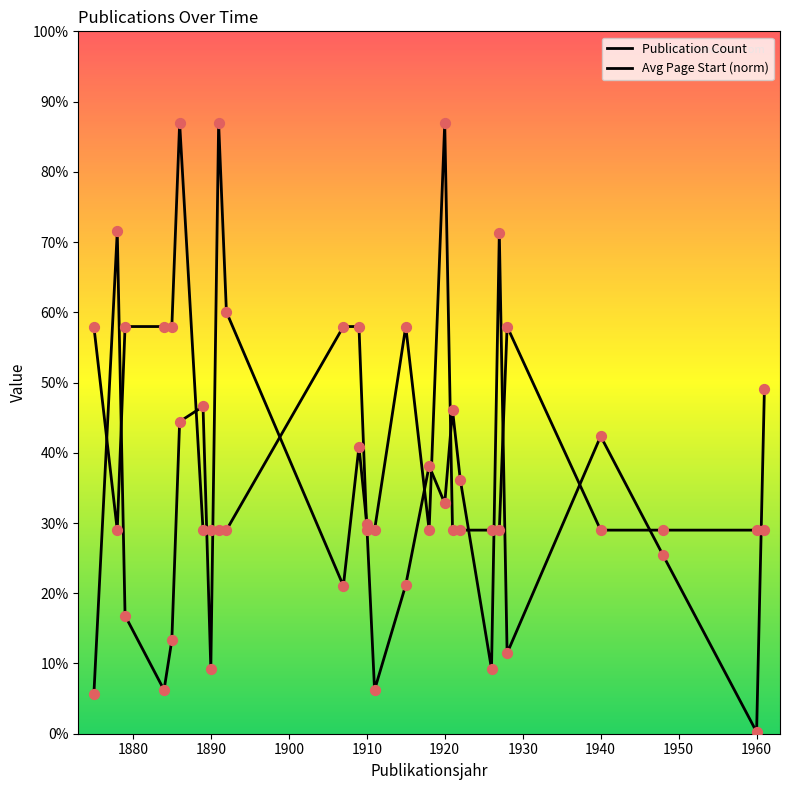

What are all the series names shown in the legend?

Publication Count, Avg Page Start (norm)